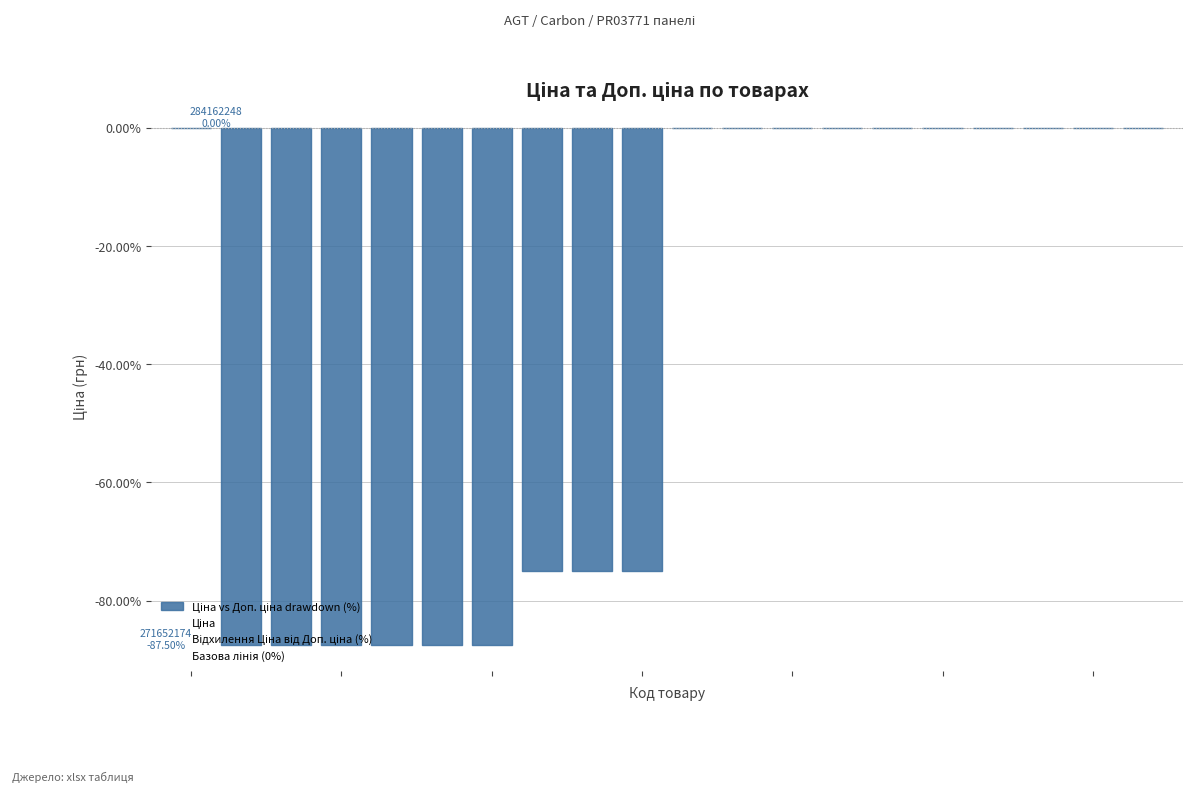

True or false: Відхилення Ціна від Доп. ціна (%) has a value of -49.6 at 4.

False